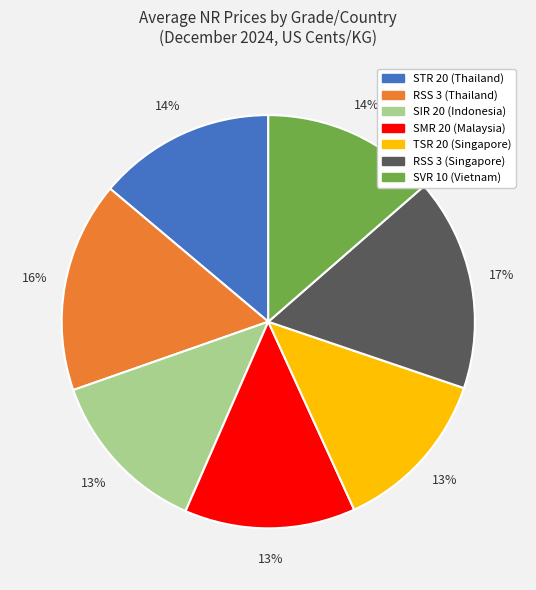

To the nearest percent, what portion does RSS 3 (Thailand) represent?

16%